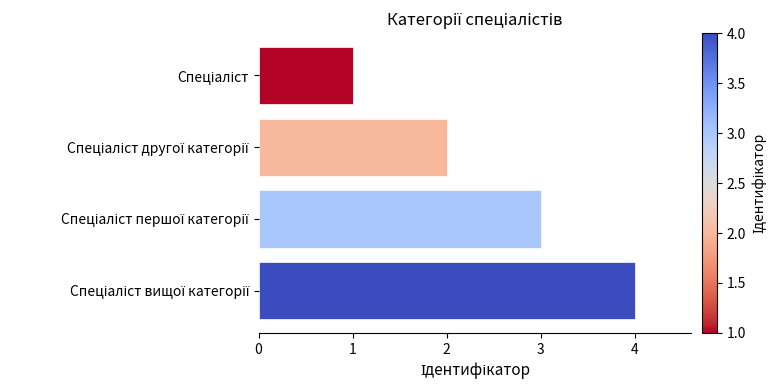

What is the smallest value displayed?

1